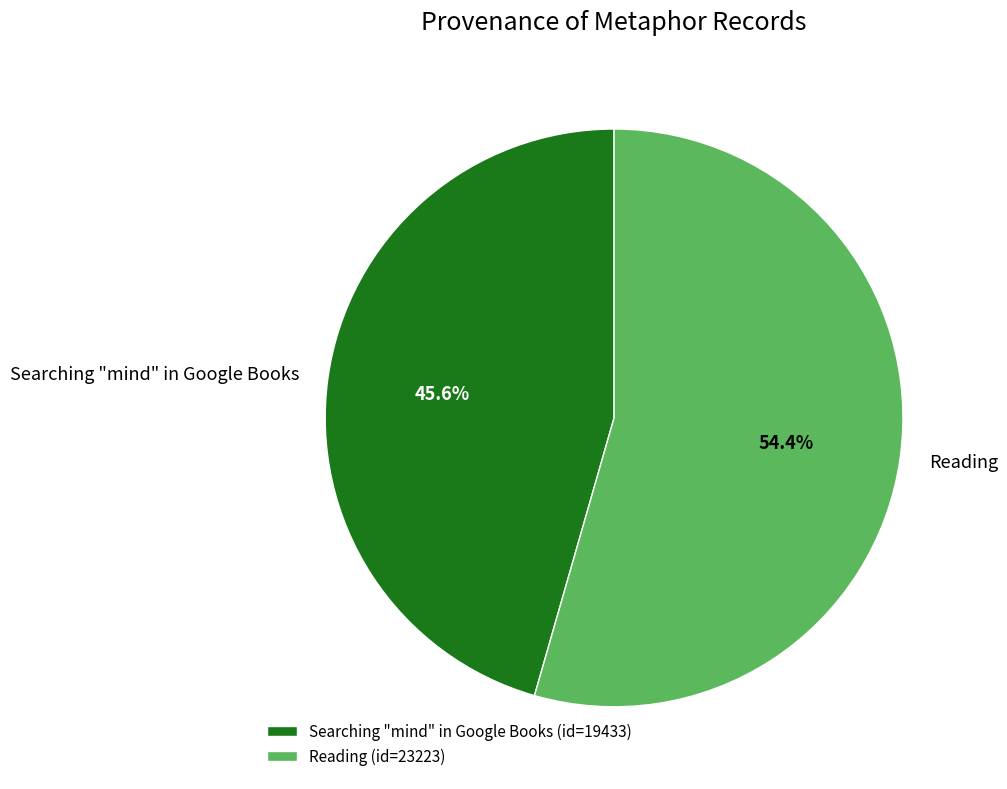

The Reading slice represents 54% of the pie. True or false?

True